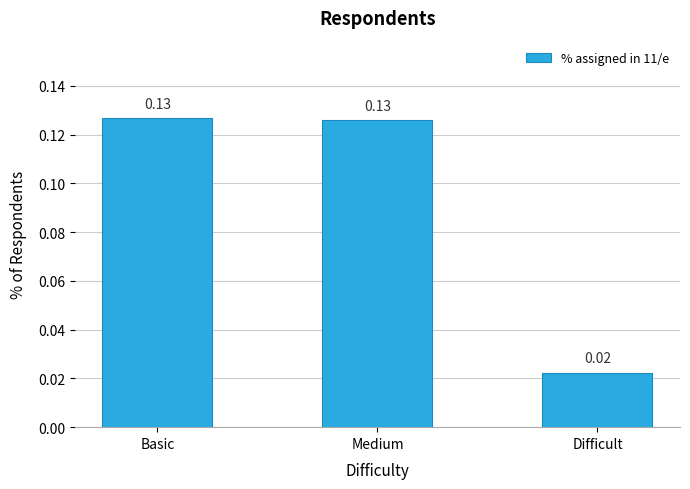

What is the sum of all values?

0.3